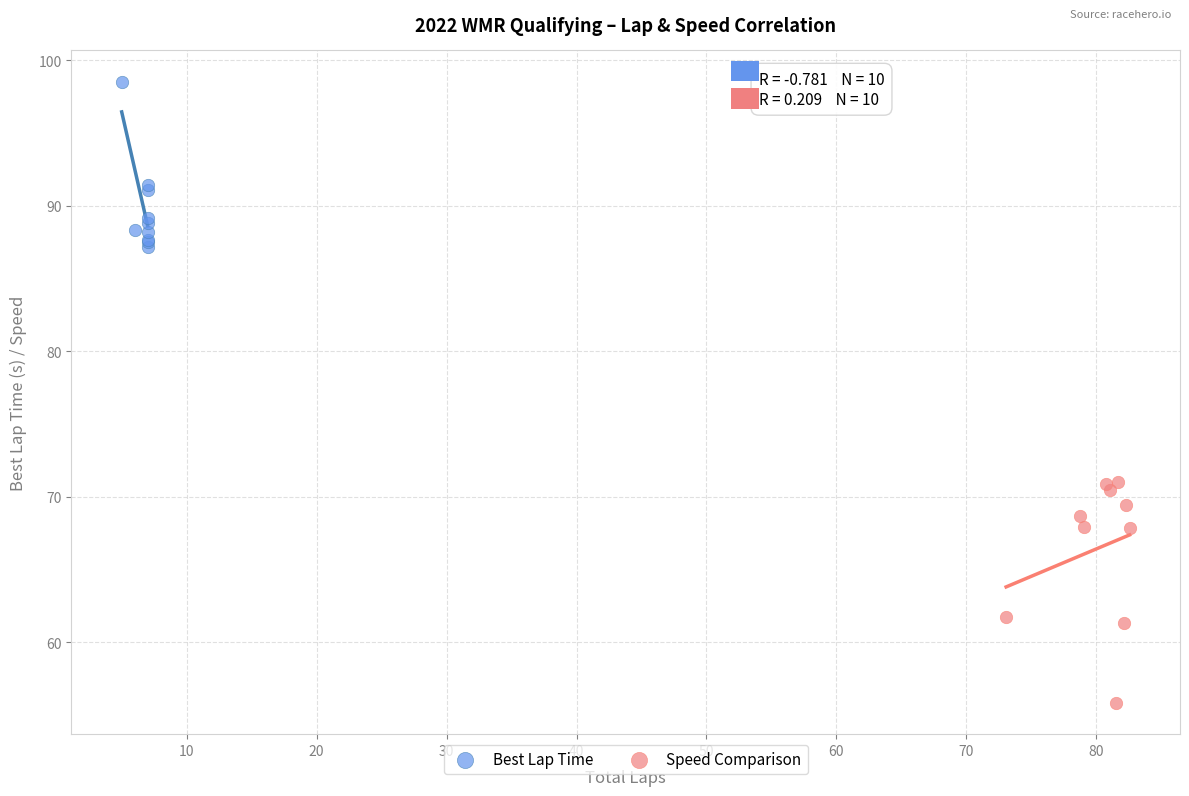

Which series contains the highest Y value?

Best Lap Time